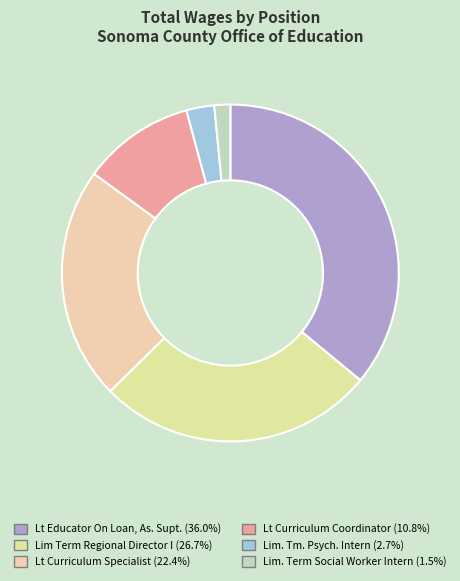

What percentage is the Lt Curriculum Coordinator slice, to the nearest percent?

11%